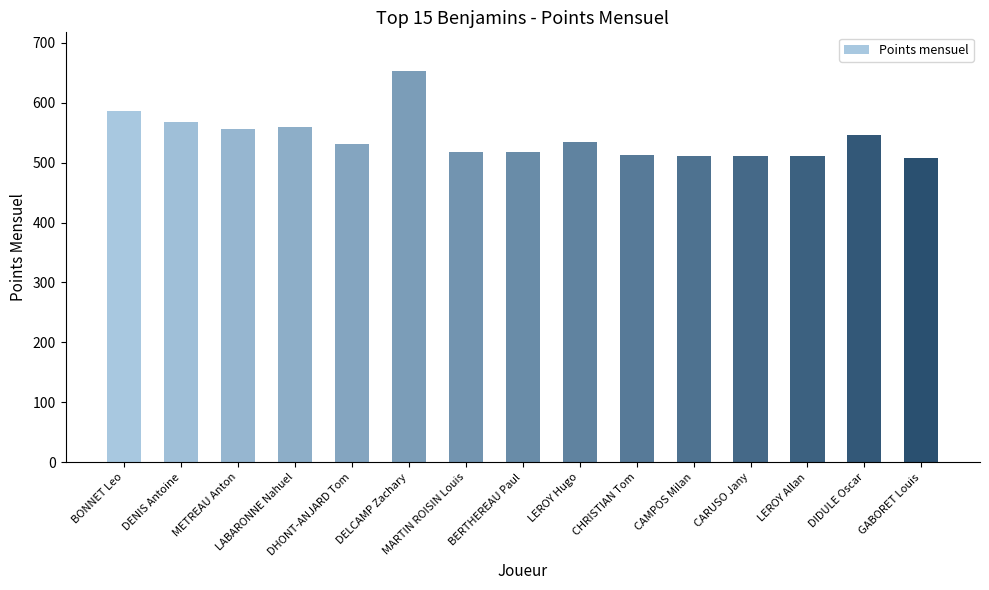

What is the sum of all values?

8117.5